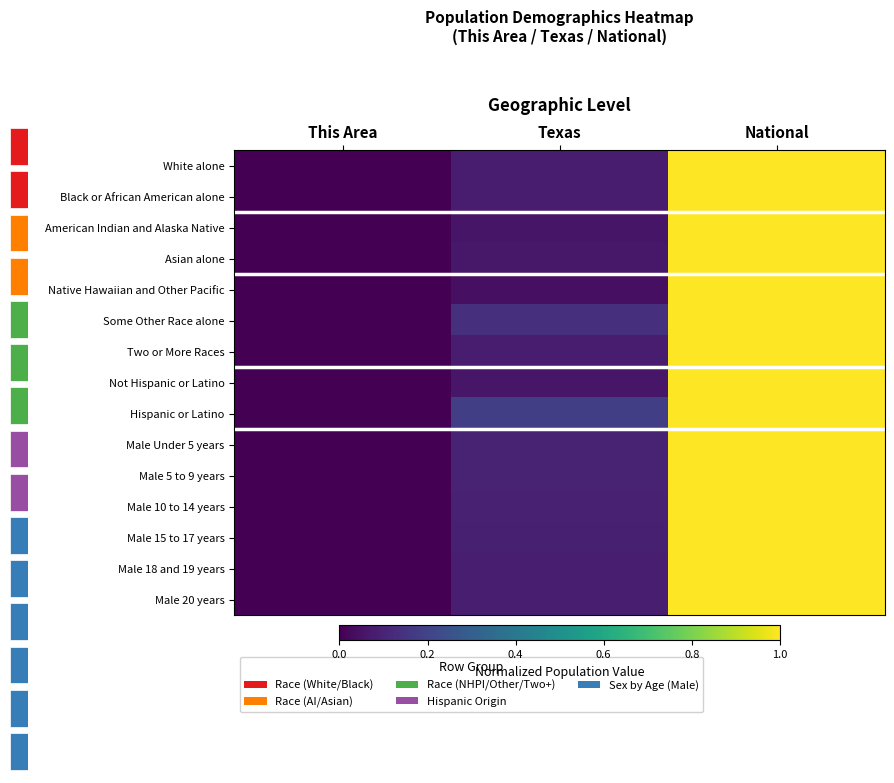

Is the value of White alone at This Area greater than the value of Asian alone at National?

No